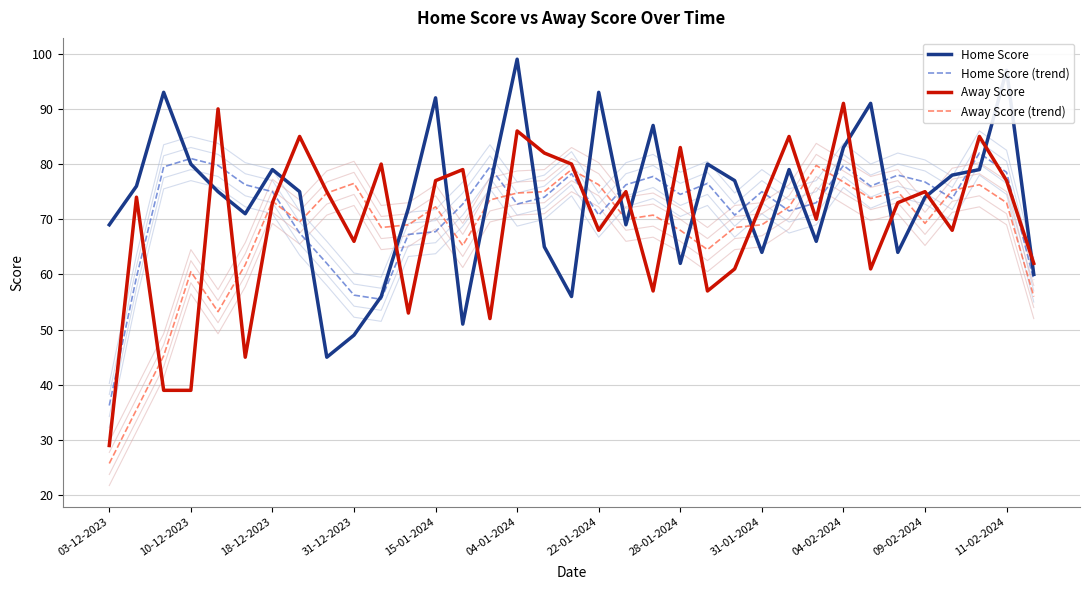

What is the difference between the maximum and minimum values in the Away Score series?

62.0